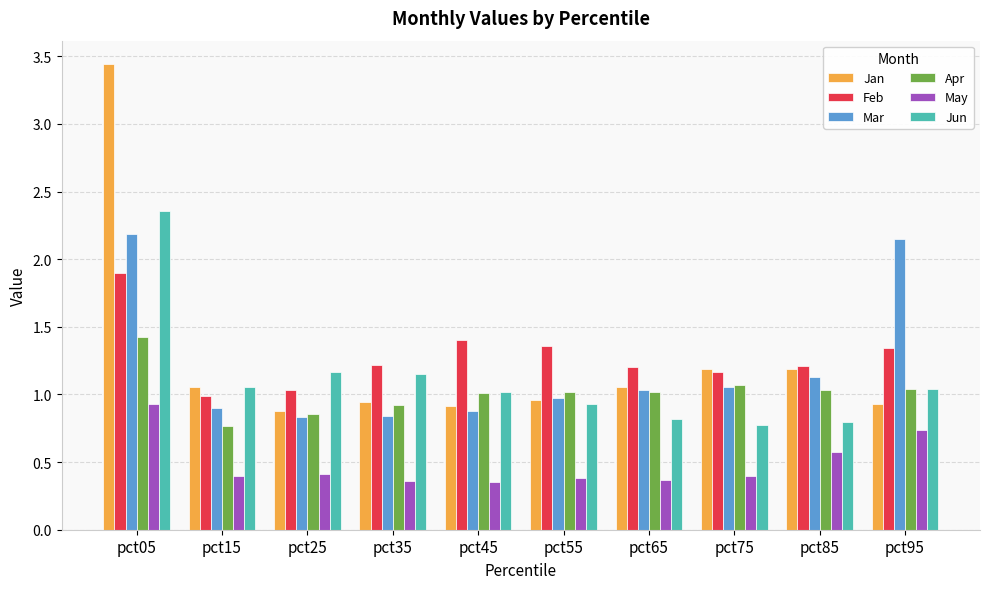

Does the chart contain stacked bars?

No